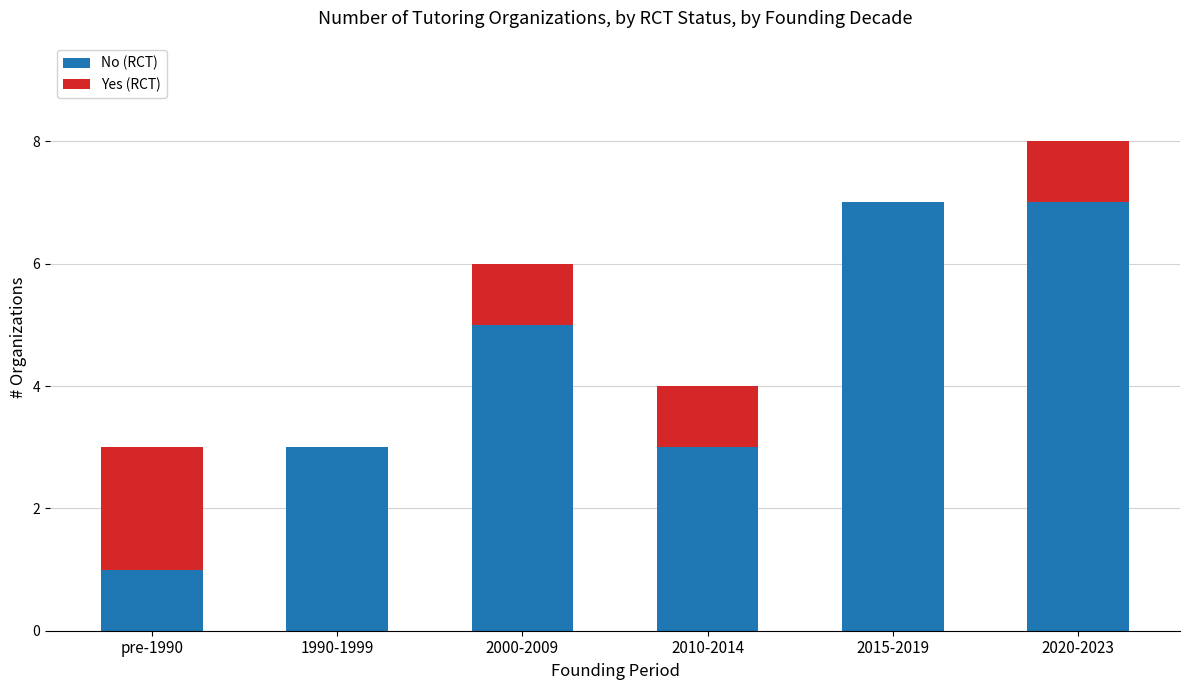

Count the number of data series in this chart.

2